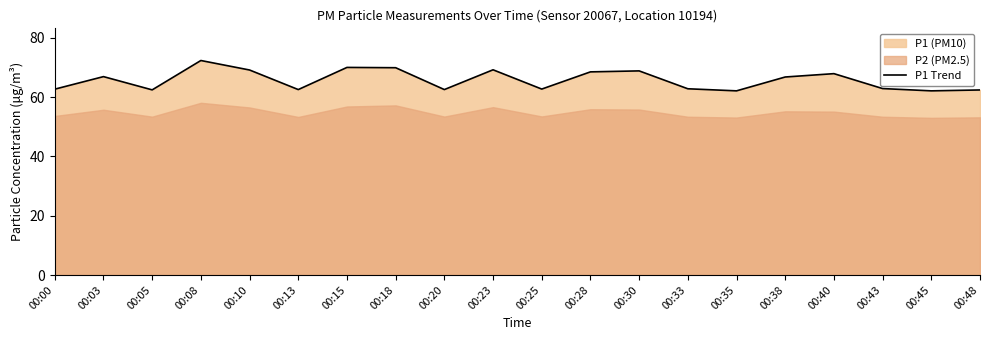

What is the average value?

65.7